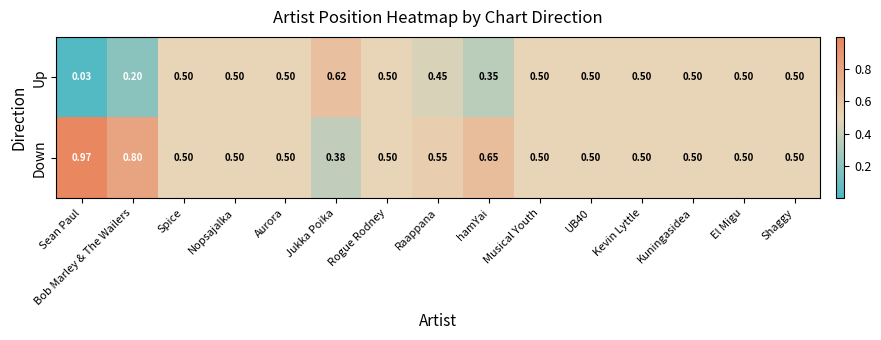

At how many categories does at least one series exceed 0?

15